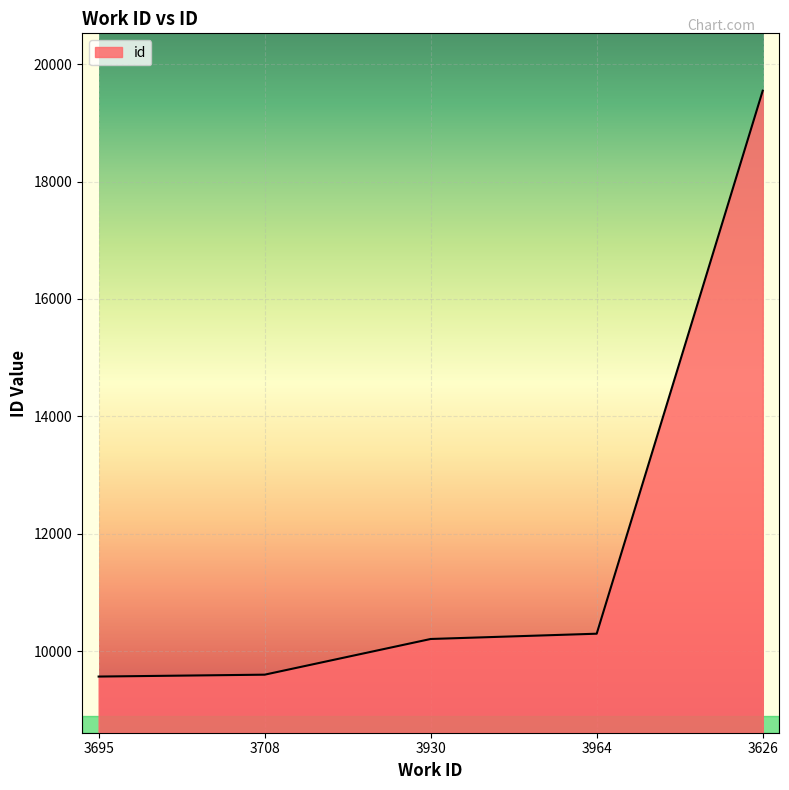

Between 3708 and 3964, which is larger?

3964